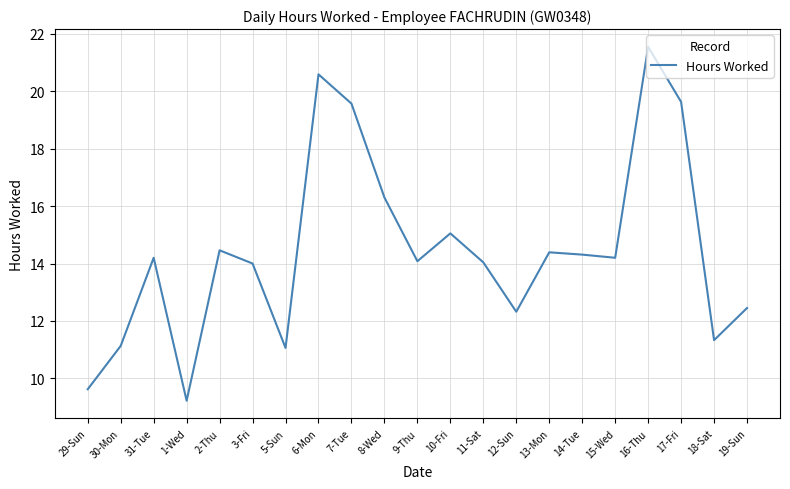

Where is the data nearest to the value 15?

10-Fri